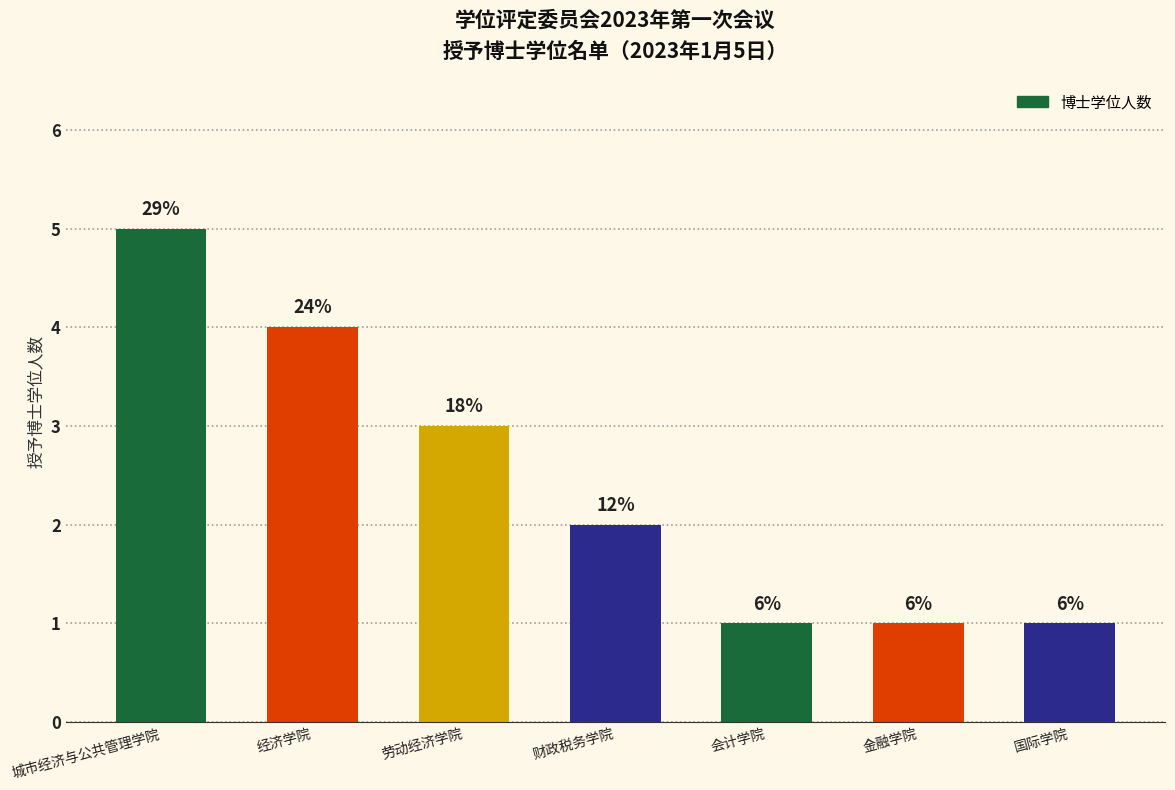

What position from the right is 城市经济与公共管理学院?

7